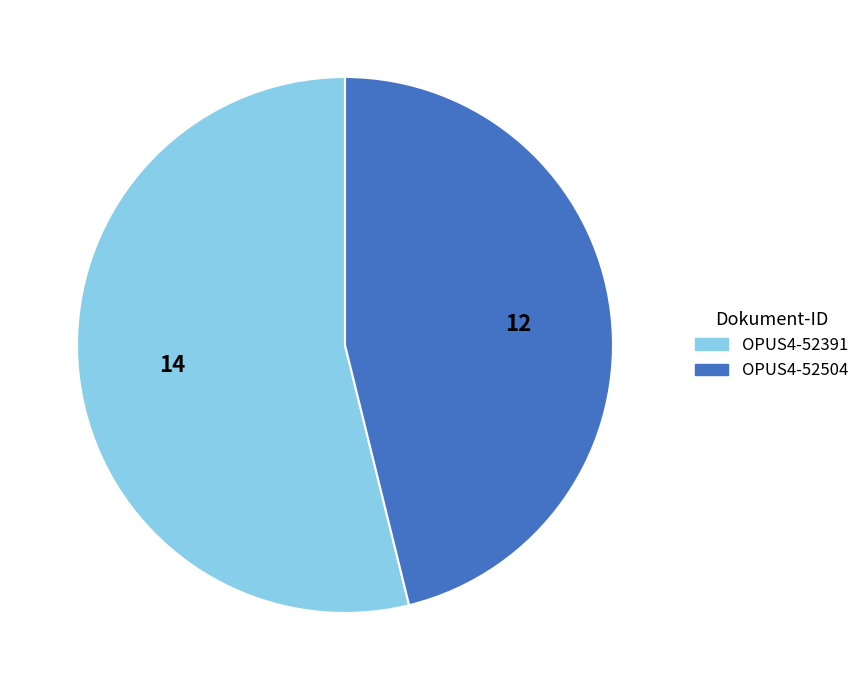

Is the sum of OPUS4-52504 and OPUS4-52391 greater than half?

Yes